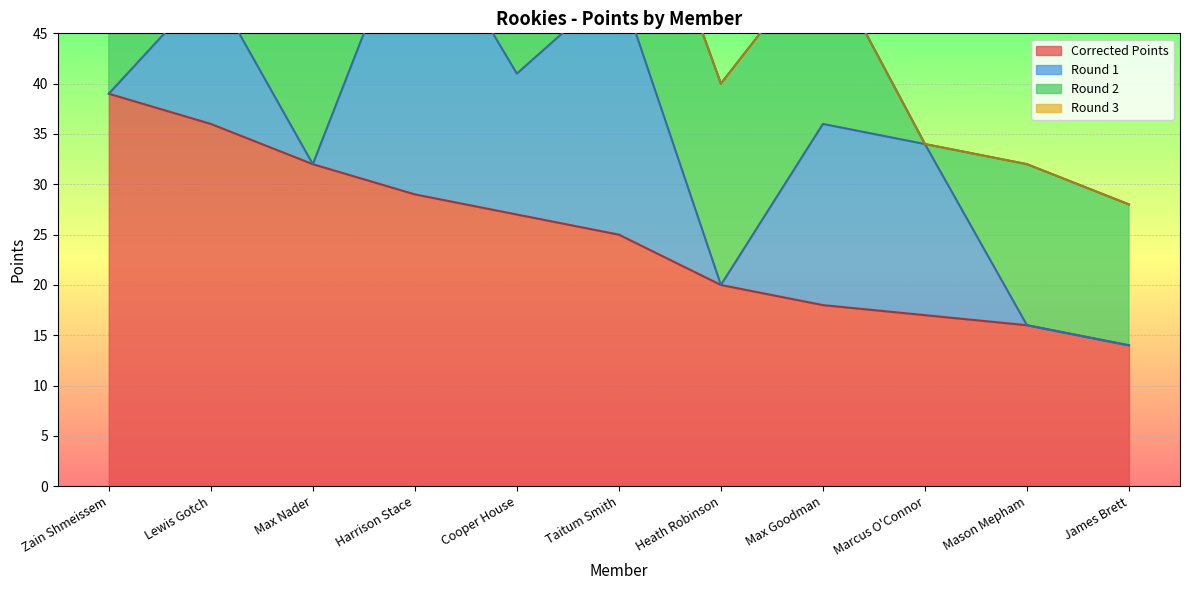

Which series has the largest range (max minus min)?

Round 2